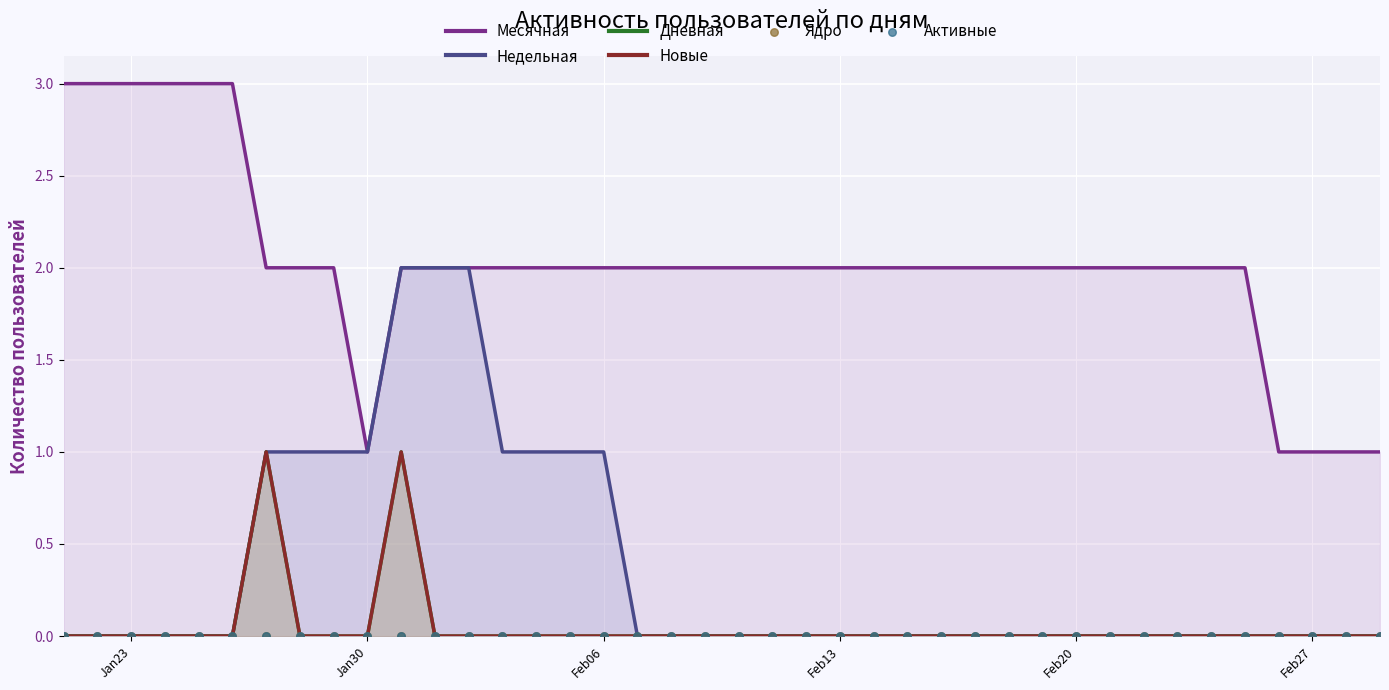

Which series reaches the minimum Y coordinate?

Недельная